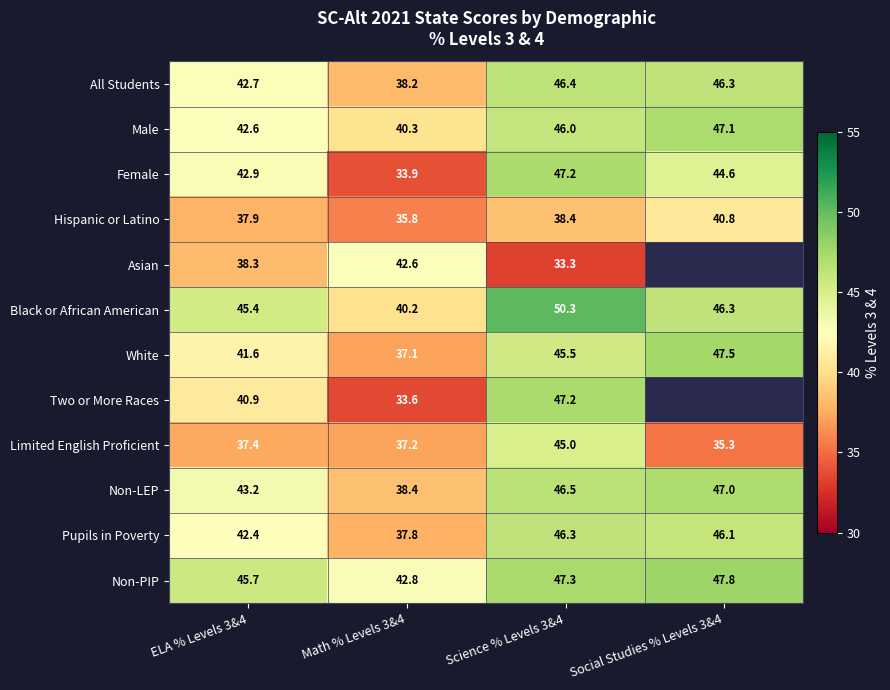

How many data points in Limited English Proficient are less than 37?

1